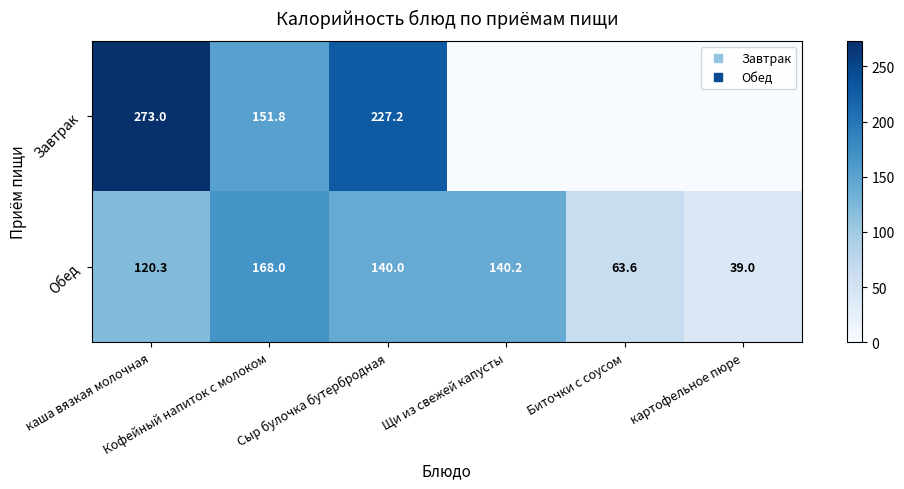

How many data points does each series have?

6